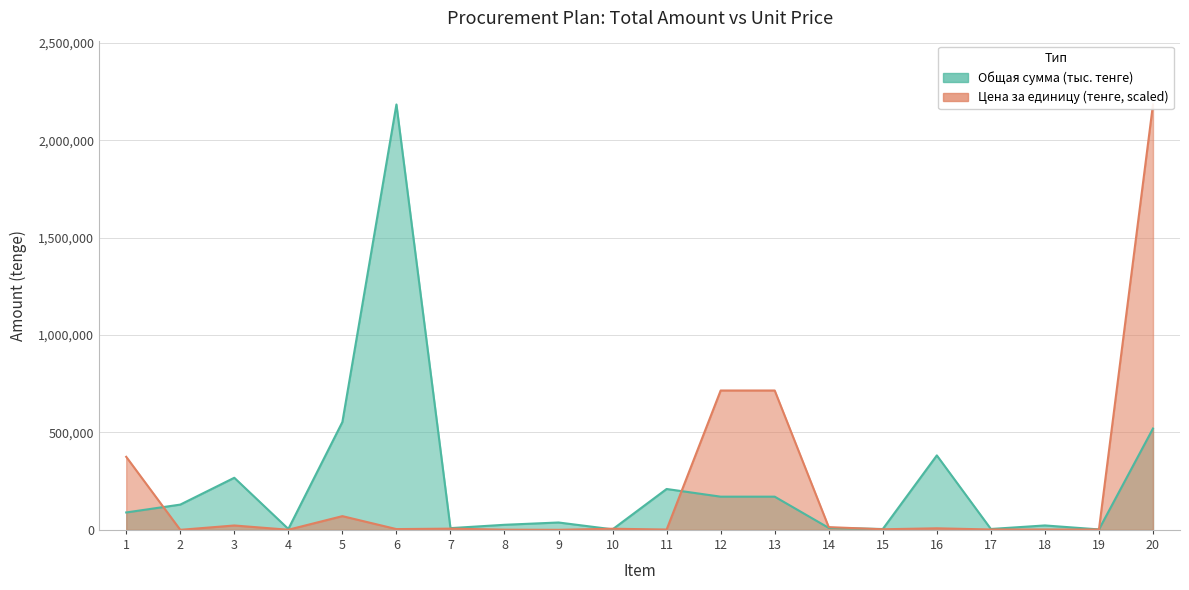

Reading left to right, list all the values displayed in this chart.

Общая сумма (тыс. тенге): 89285.7	129657.8	267410.5	4626.7	553563.8	2183166.4	8916.4	26042.0	37825.9	2770.5	209794.9	170357.1	170357.1	10031.2	4341.5	382142.0	4535.7	22678.5	2267.8	520000.0
Цена за единицу (тенге): 374856.9	180.5	22453.9	669.8	70426.7	3950.8	6239.1	942.5	200.5	5815.9	1604.4	715226.9	715226.9	14038.4	3037.9	8021.9	1904.3	1904.3	1904.3	2183166.4